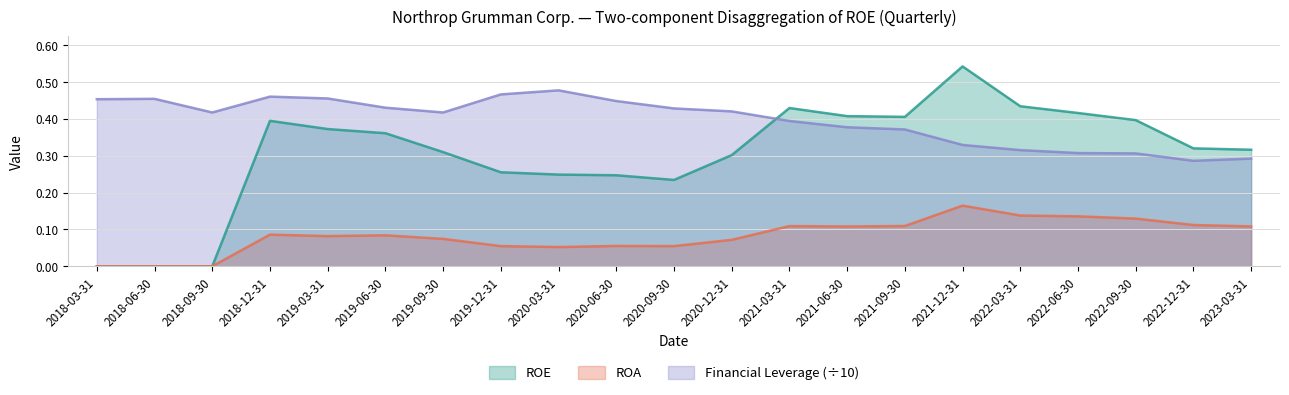

At which label does ROA reach its peak?

2021-12-31